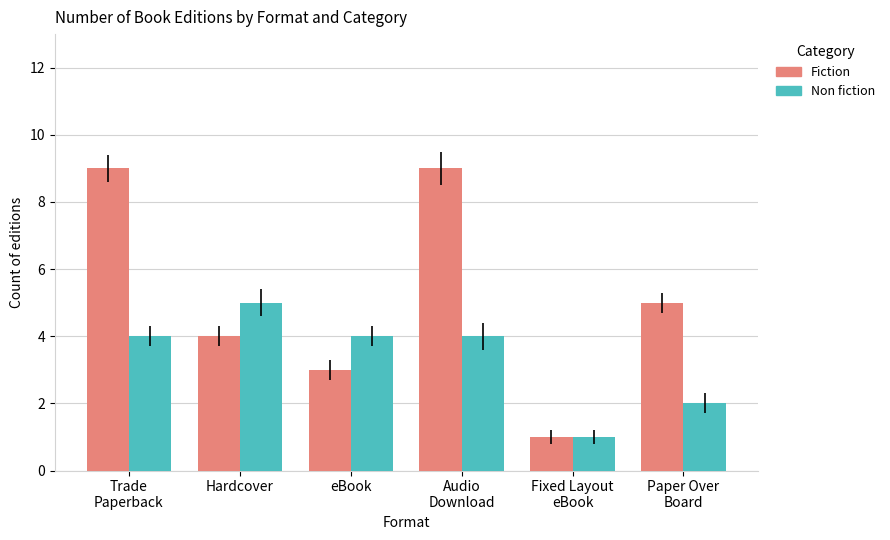

Which series has the largest range (max minus min)?

Fiction